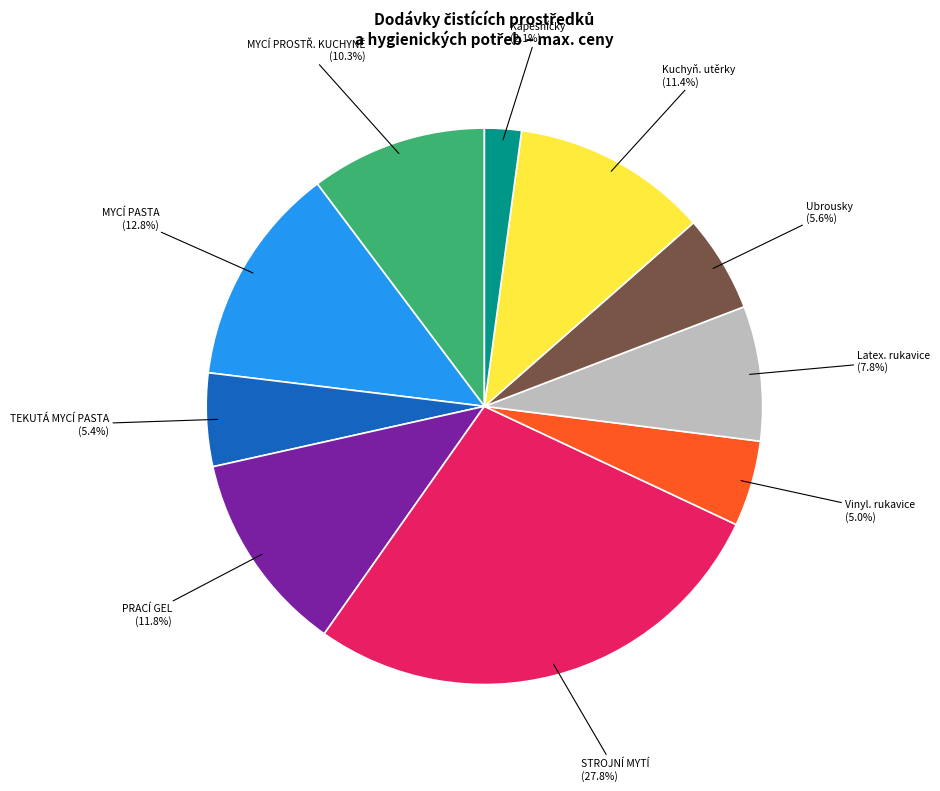

Is there any slice that represents more than half of the pie?

No